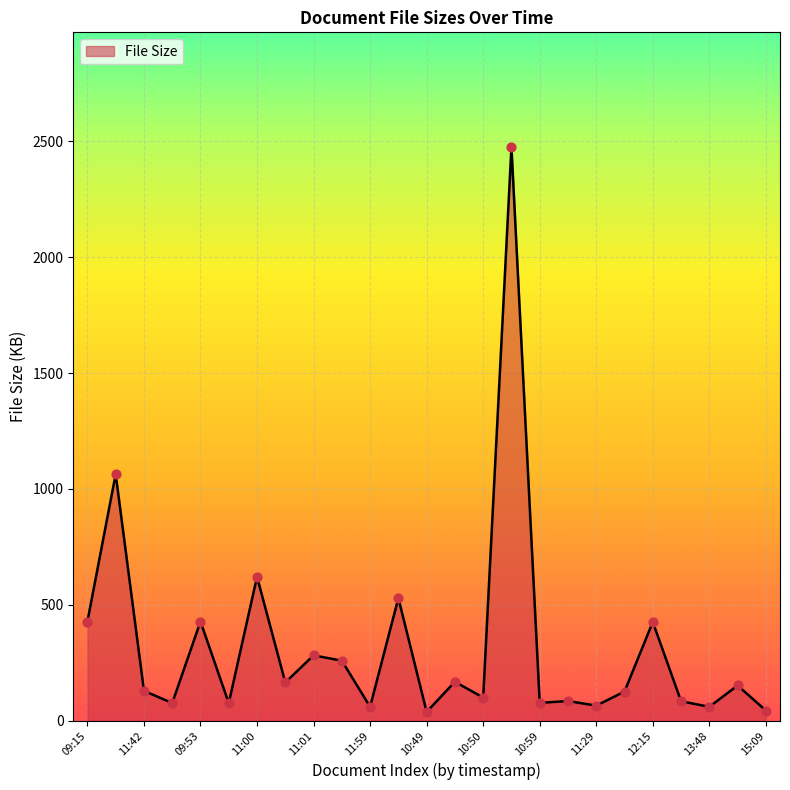

What is the difference between the maximum and minimum values?

2437